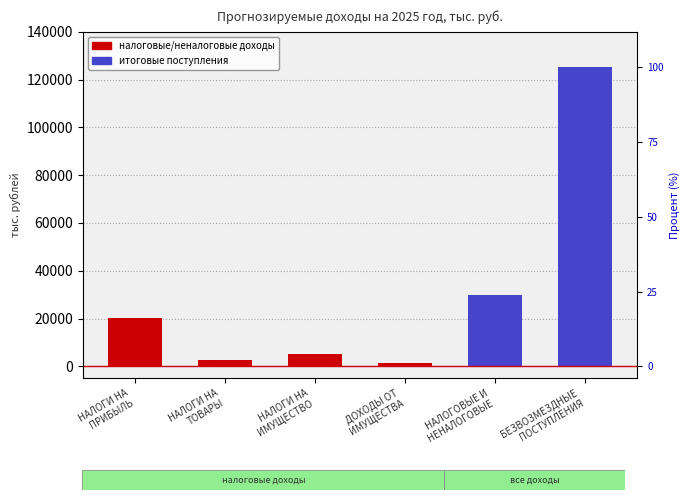

Rank the categories by value from highest to lowest.

БЕЗВОЗМЕЗДНЫЕ
ПОСТУПЛЕНИЯ, НАЛОГОВЫЕ И
НЕНАЛОГОВЫЕ, НАЛОГИ НА
ПРИБЫЛЬ, НАЛОГИ НА
ИМУЩЕСТВО, НАЛОГИ НА
ТОВАРЫ, ДОХОДЫ ОТ
ИМУЩЕСТВА